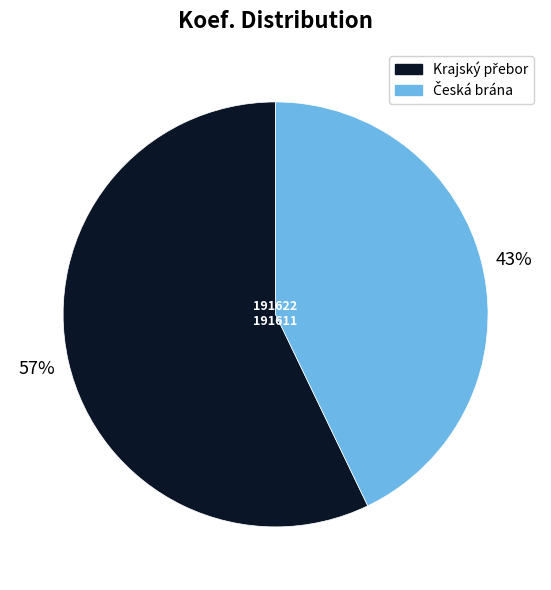

To the nearest percent, what is the difference between the largest and smallest slice percentages?

14%